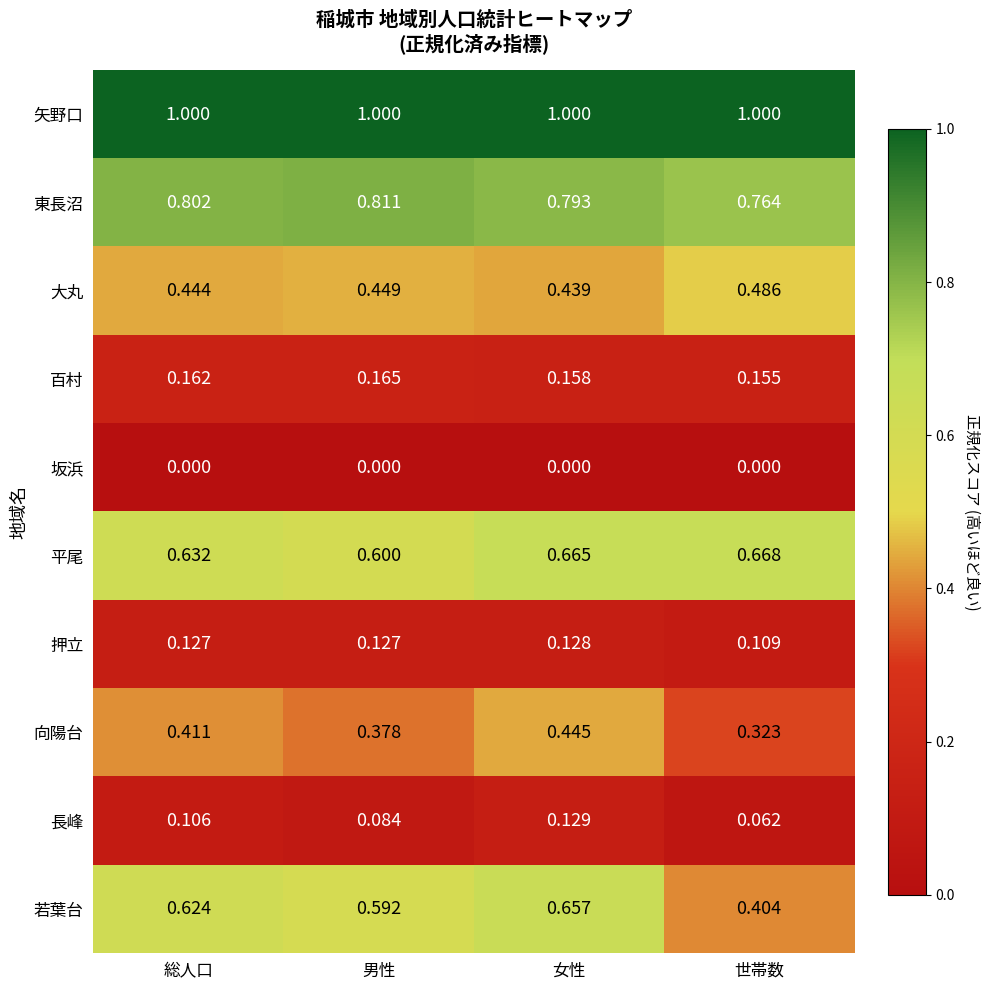

Rank the series at 女性 from lowest to highest value.

坂浜, 押立, 長峰, 百村, 大丸, 向陽台, 若葉台, 平尾, 東長沼, 矢野口